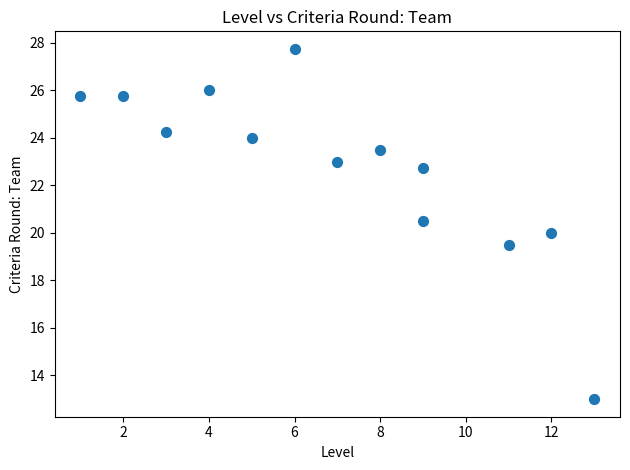

What is the range of X values (max minus min)?

12.0